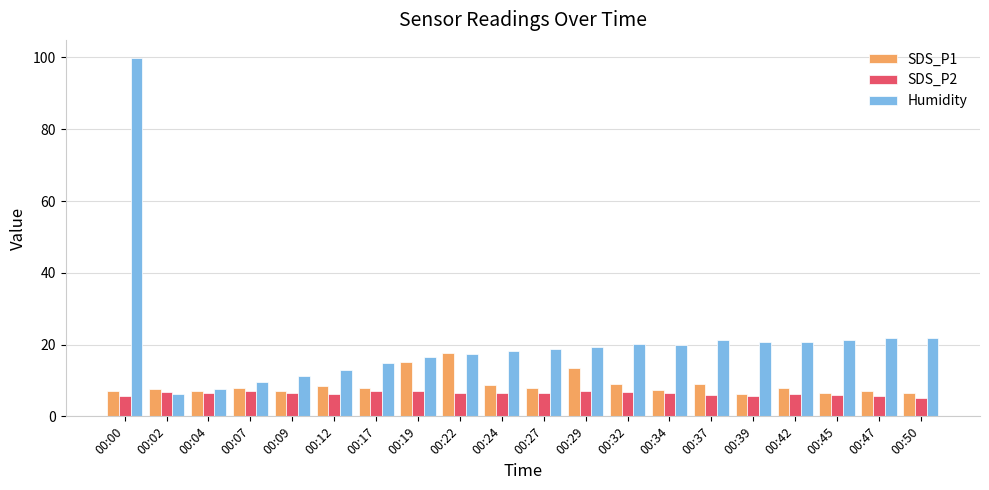

At which label does SDS_P2 first exceed 6?

00:02